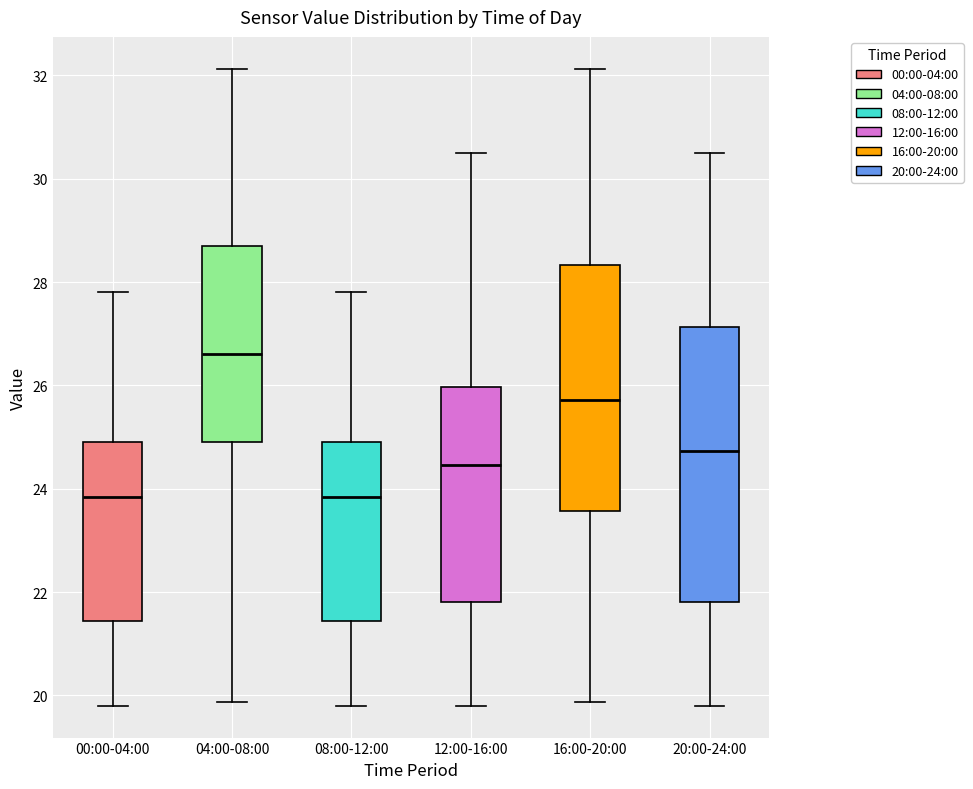

Where does the lower whisker of the box for 08:00-12:00 end on the y-axis? The values are not printed on the chart, so give them approximately, as read against the axis.

19.8